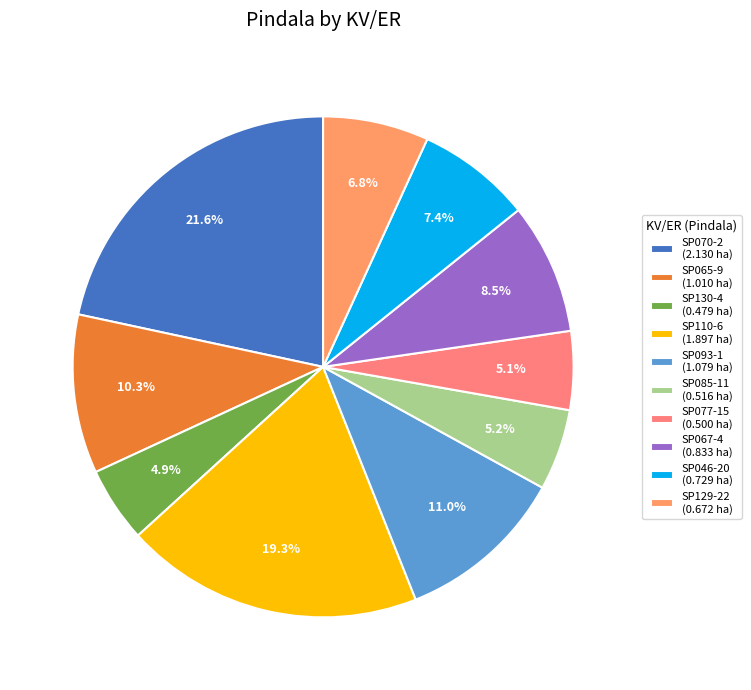

What is the largest slice in the pie chart?

SP070-2